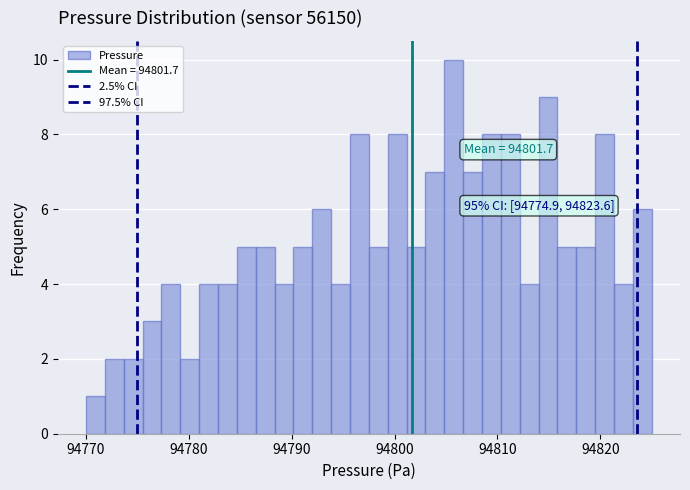

Read against the x-axis, roughly where is the centre of the tallest bar?

94806